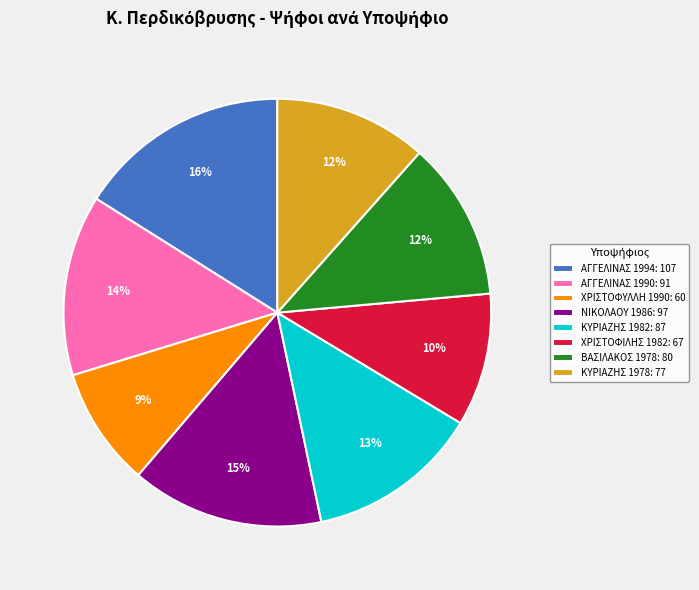

Does ΒΑΣΙΛΑΚΟΣ 1978 account for over 50% of the chart?

No